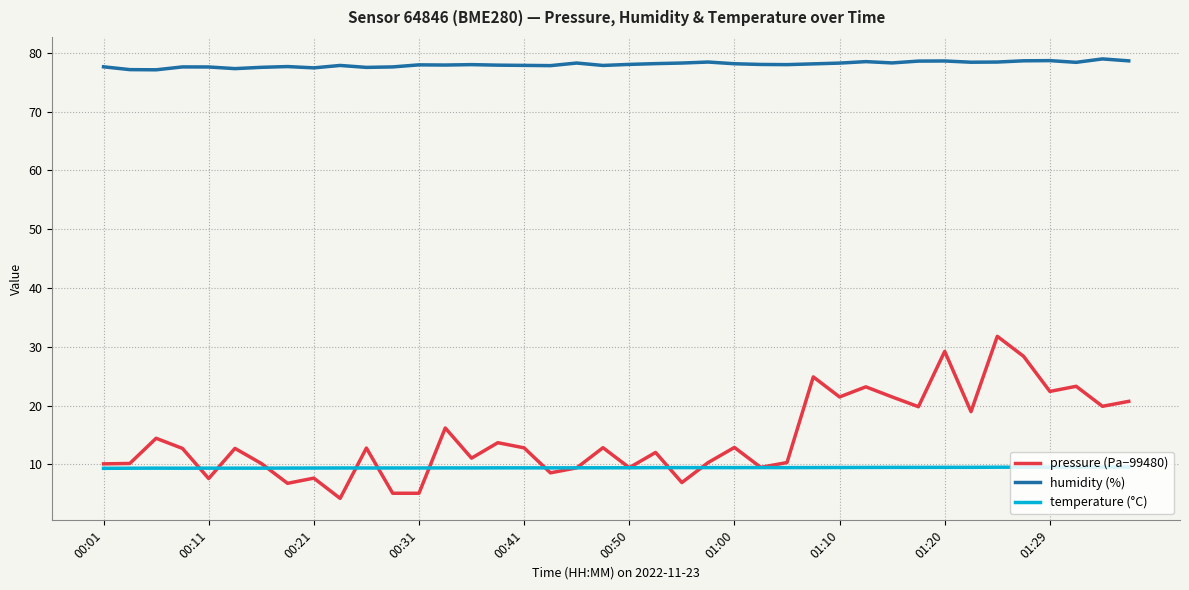

Which series has the widest spread of values?

pressure (Pa−99480)